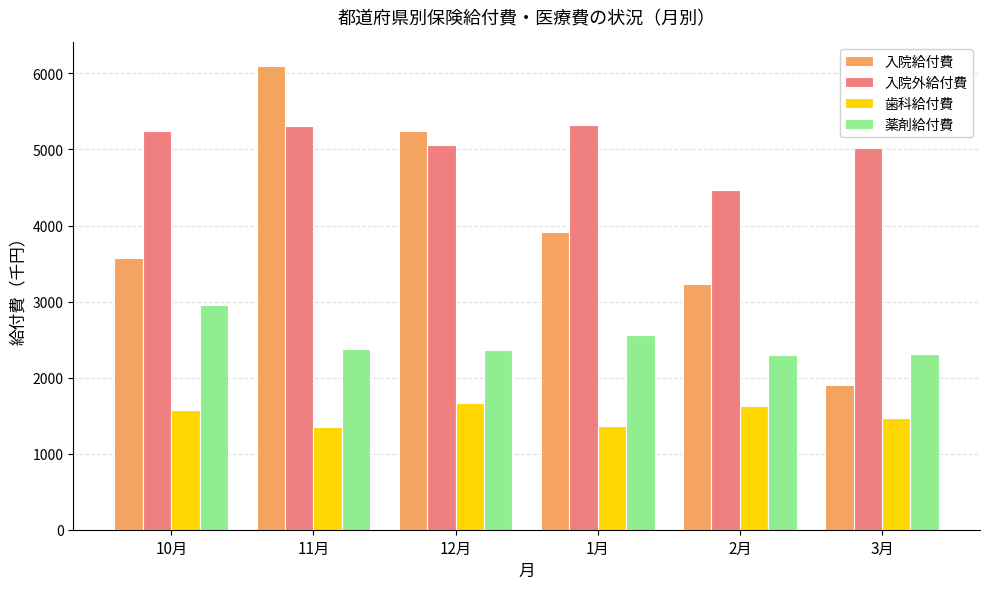

How many data points in 薬剤給付費 are less than 2381?

3